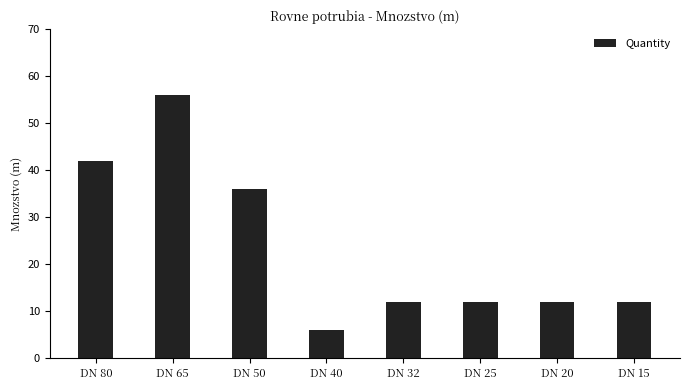

Reading right to left, extract all data points from this chart.

12	12	12	12	6	36	56	42